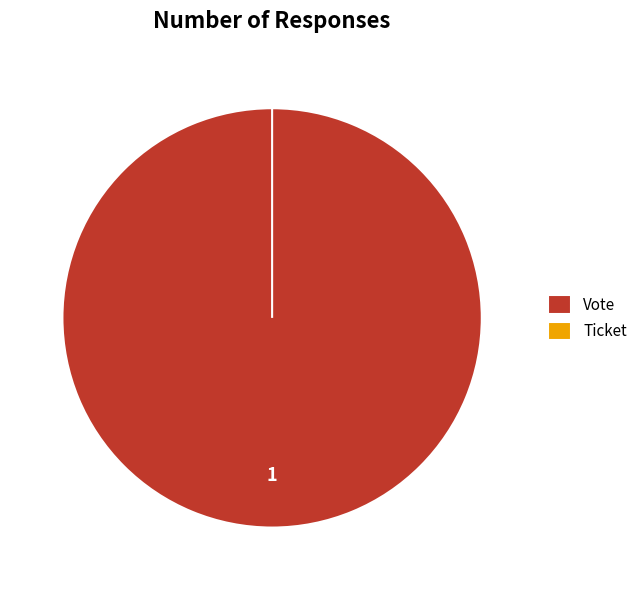

To the nearest percent, what is the difference between the largest and smallest slice percentages?

100%